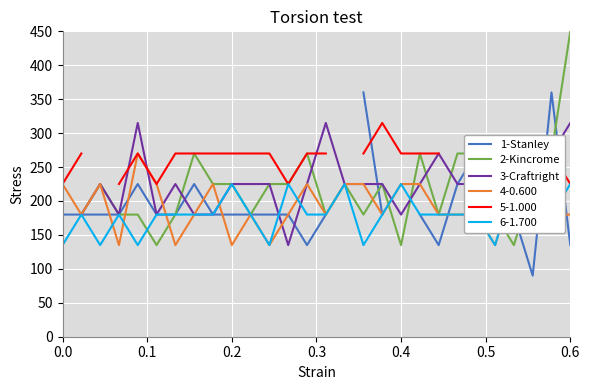

What is the lowest value of the 4-0.600 series?

135